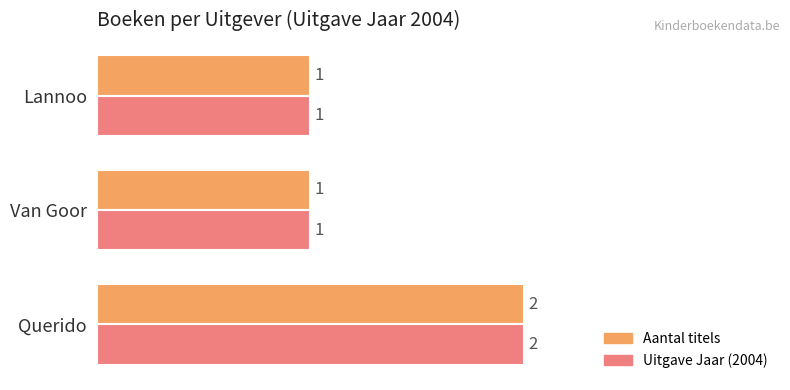

What is the difference between the maximum and minimum values in the Aantal titels series?

1